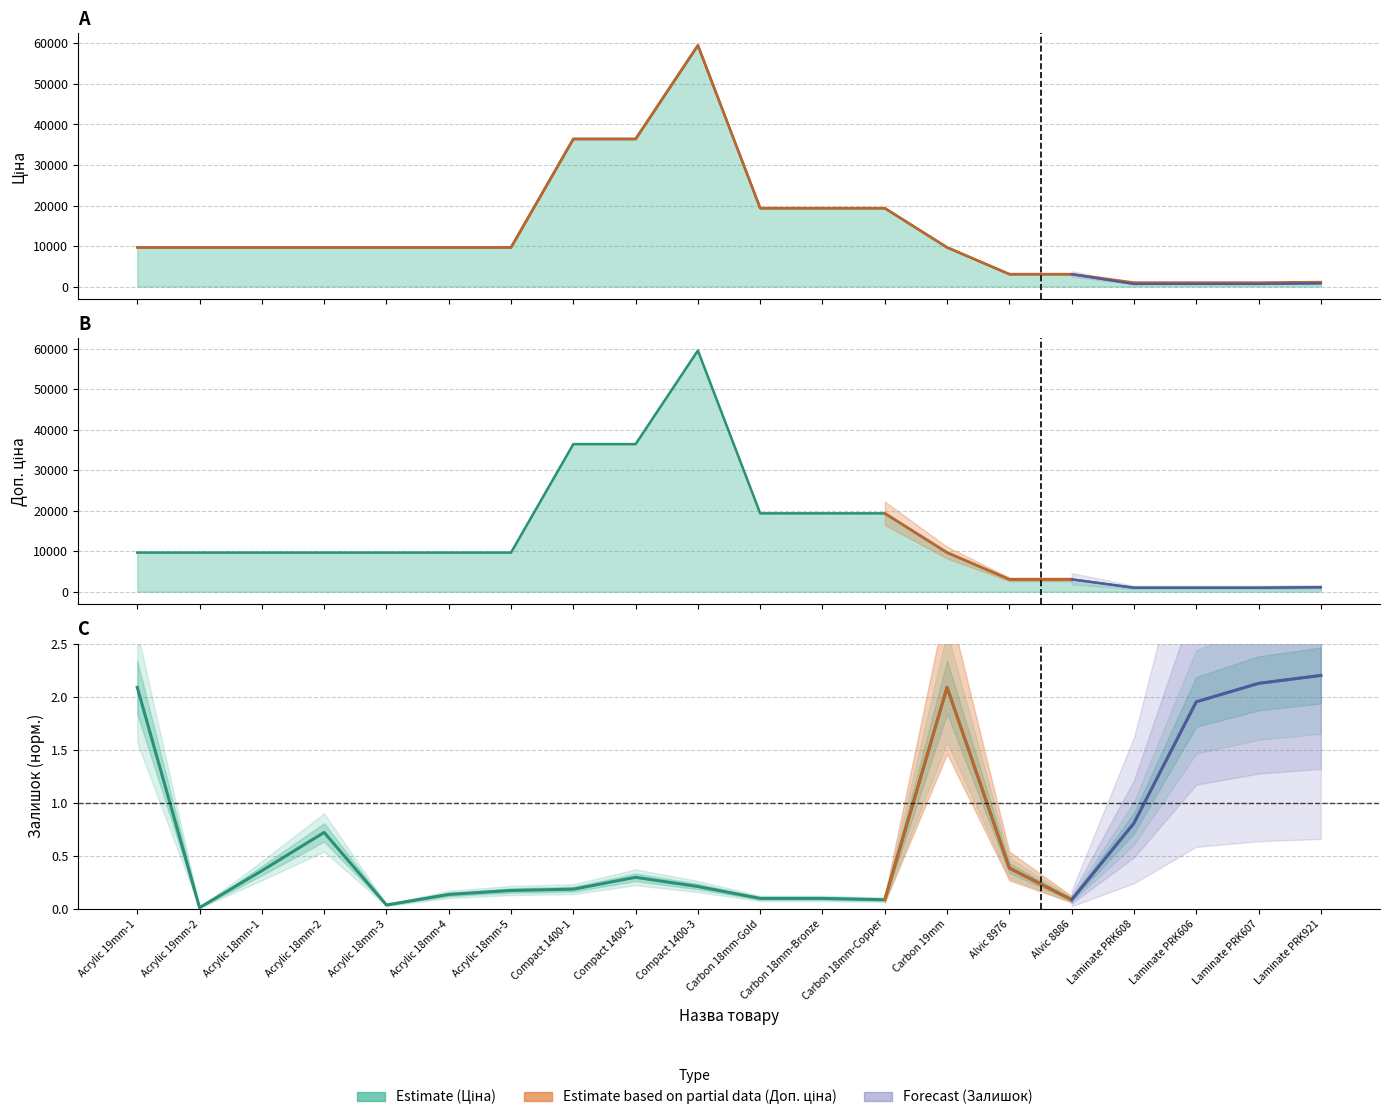

At Acrylic 18mm-2, list the series in order from smallest to largest.

Залишок, Ціна, Доп. ціна